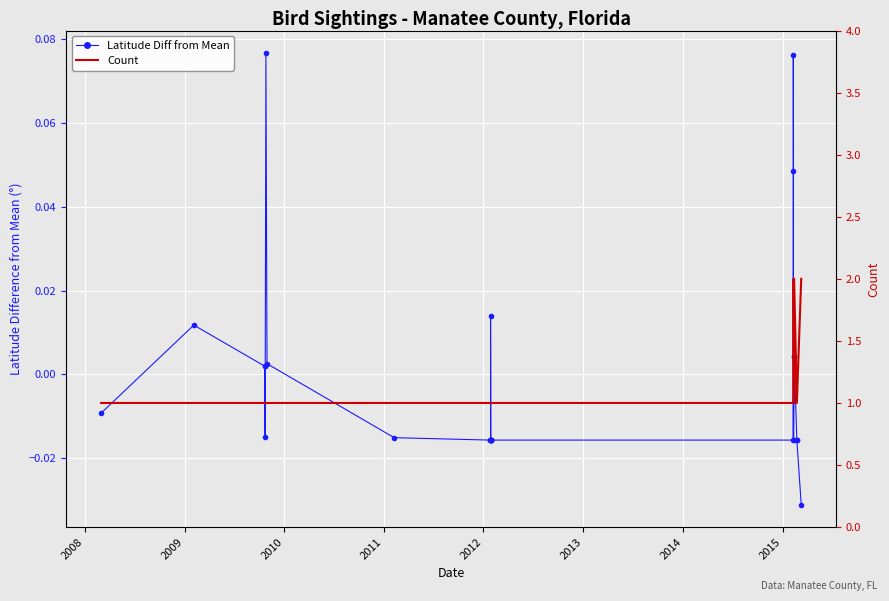

What is the label of the 24th point from the right?

2008